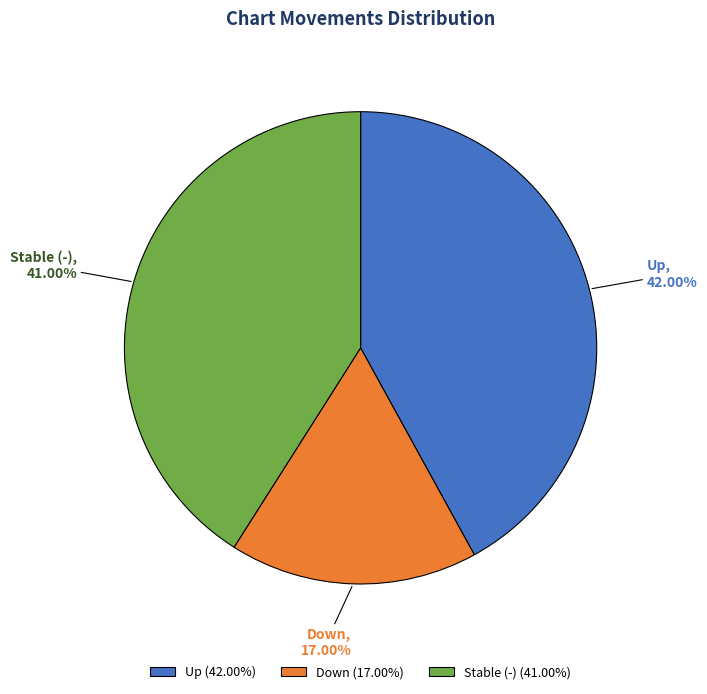

Combined, do Down (17.00%) and Stable (-) (41.00%) account for over 50%?

Yes